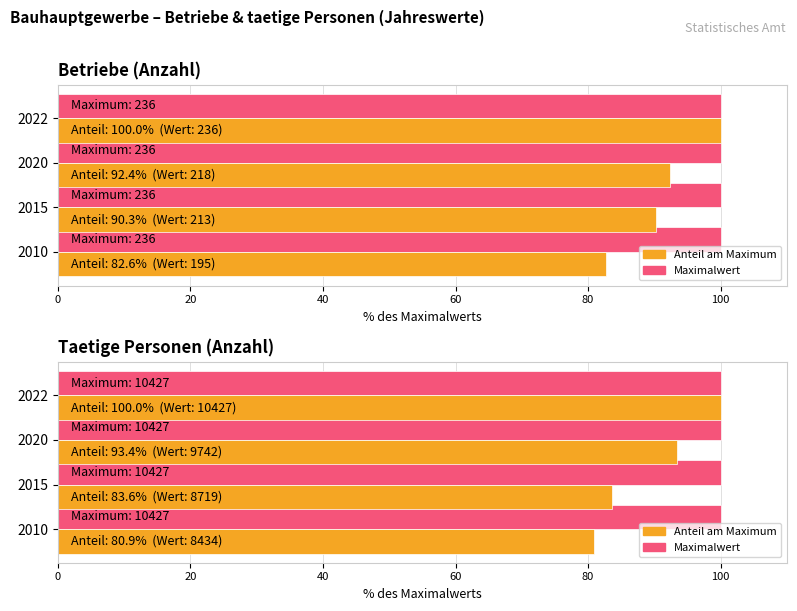

Is it true that Maximum (Jahreswert) equals 0.9 at 60?

False